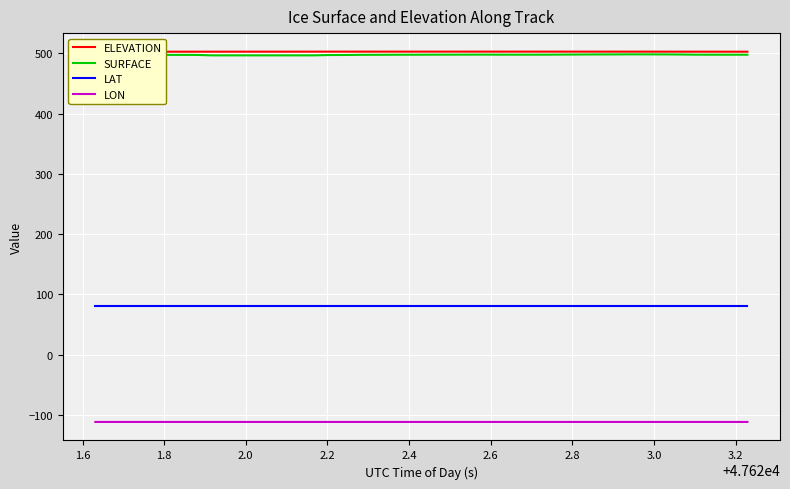

True or false: SURFACE and LON intersect in this chart.

False